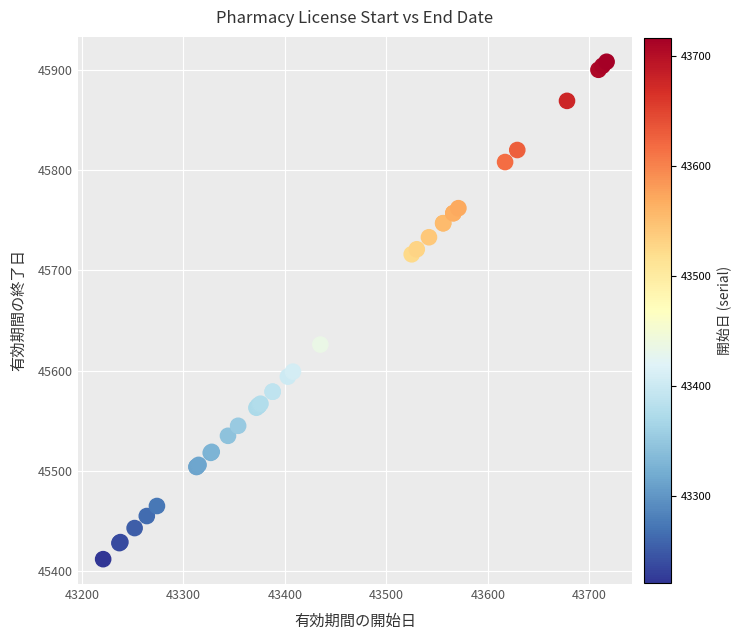

What Y value in the scatter plot is closest to 45660?

45626